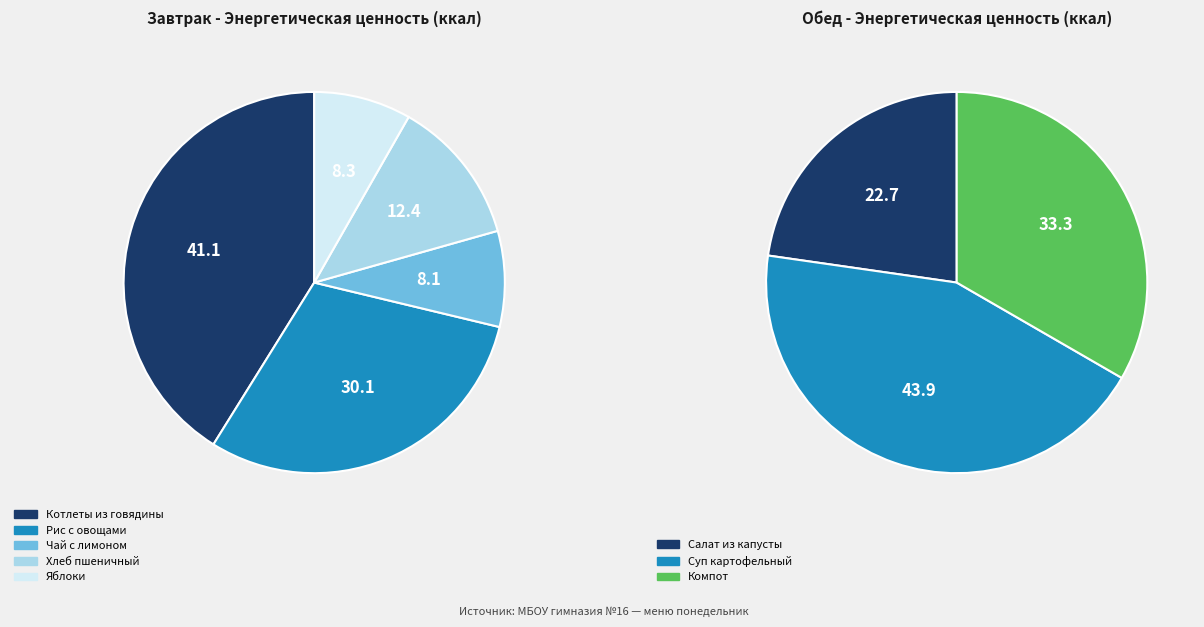

The 3 slice represents 1% of the pie. True or false?

False